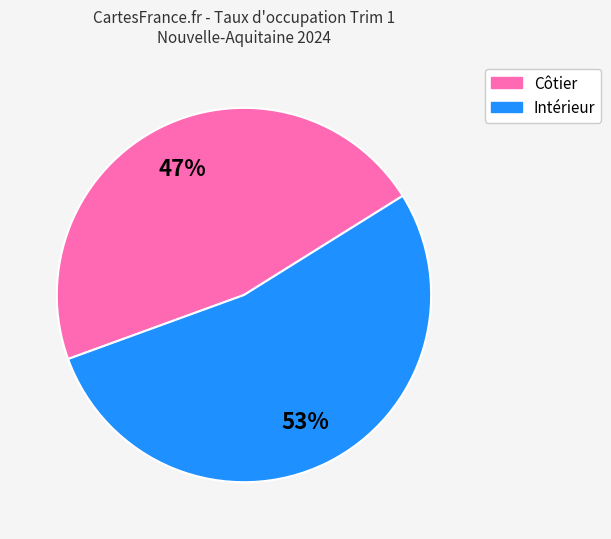

To the nearest percent, what is the average slice percentage?

50%